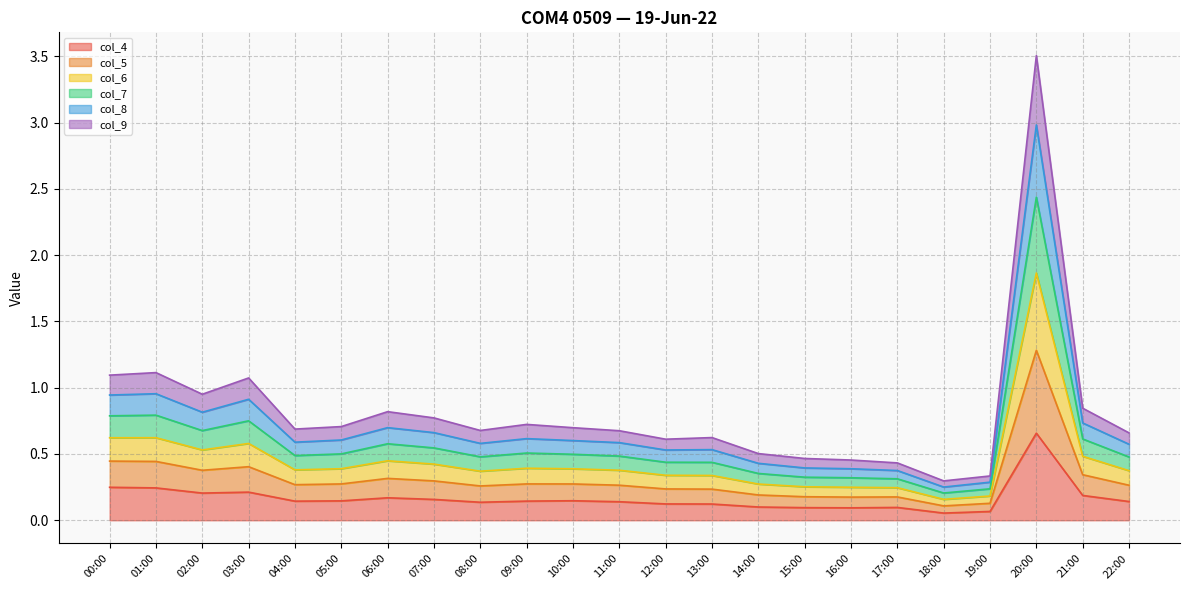

At which category is the sum across all series the highest?

20:00